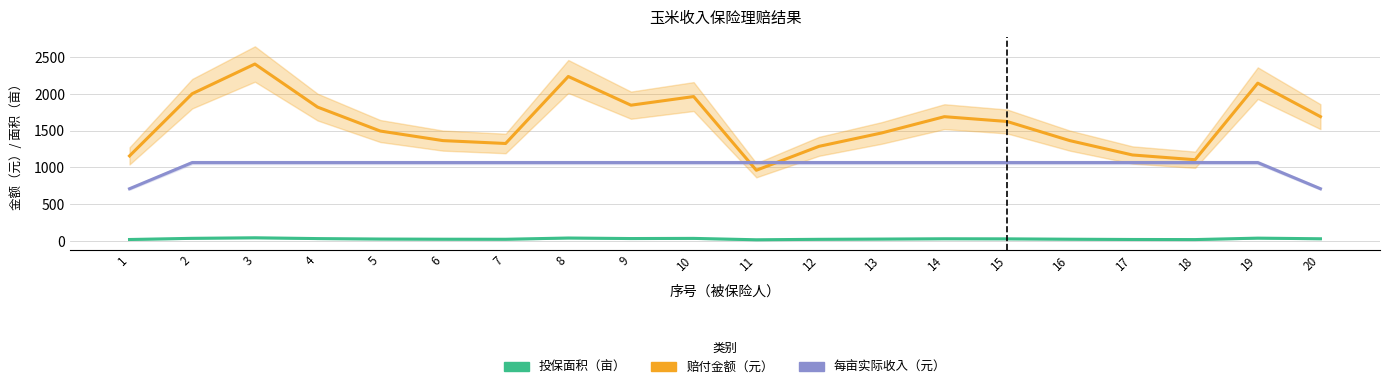

Rank the categories by 每亩实际收入 value from highest to lowest.

2, 3, 4, 5, 6, 7, 8, 9, 10, 11, 12, 13, 14, 15, 16, 17, 18, 19, 1, 20